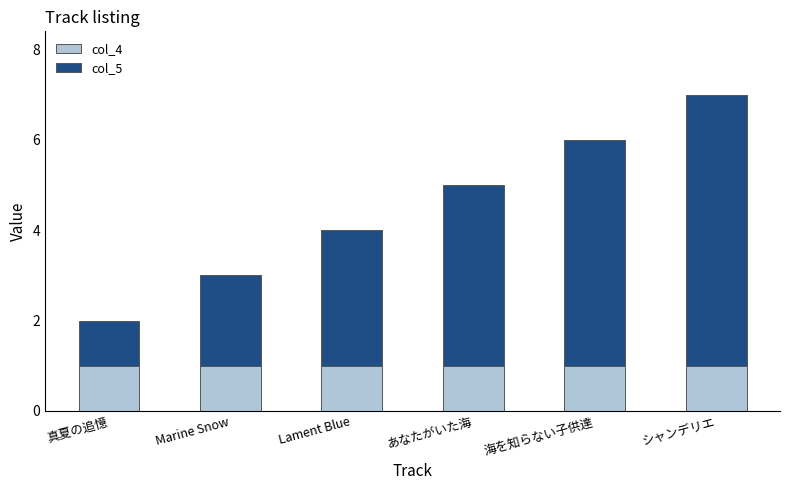

What is the average value of the col_4 series?

1